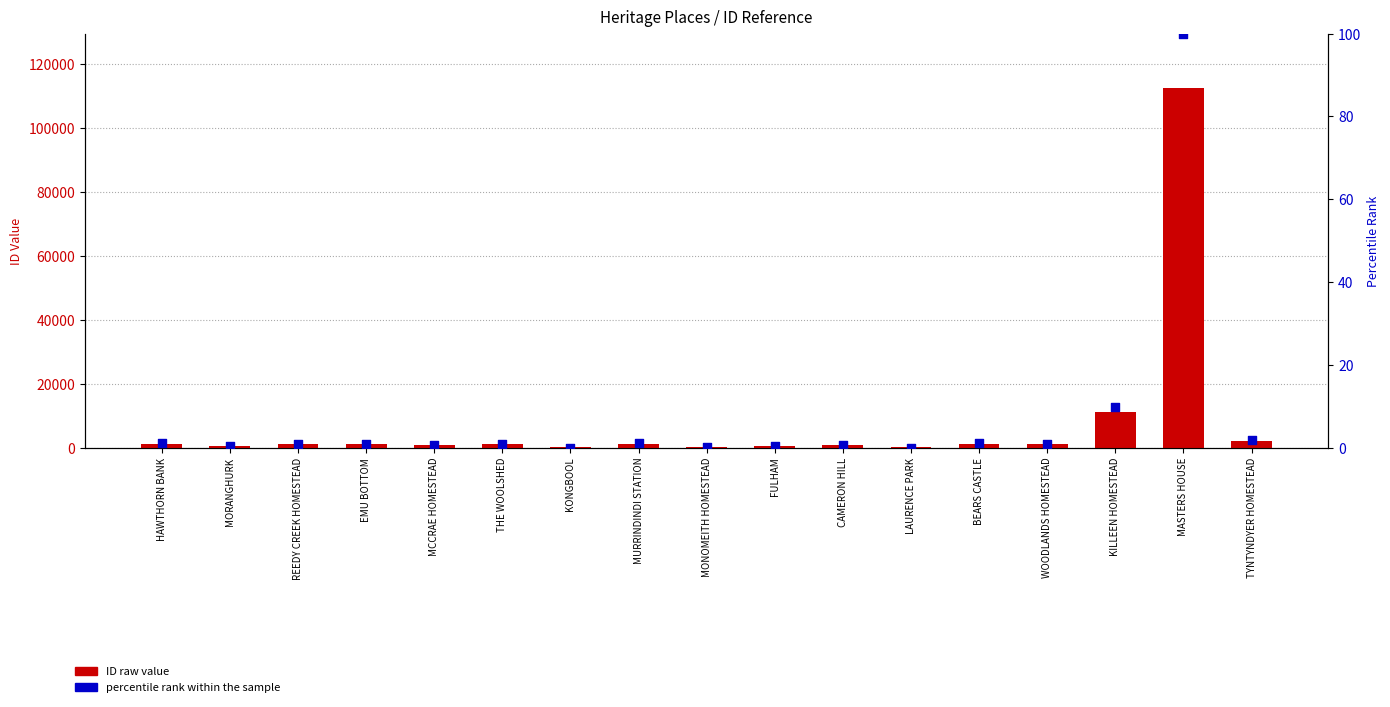

What is the total value across all series at THE WOOLSHED?

1084.9